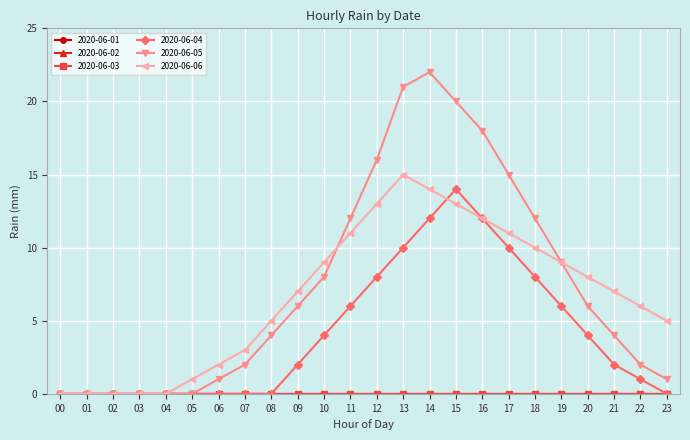

In 2020-06-04, how many points are higher than both neighbors (excluding endpoints)?

1